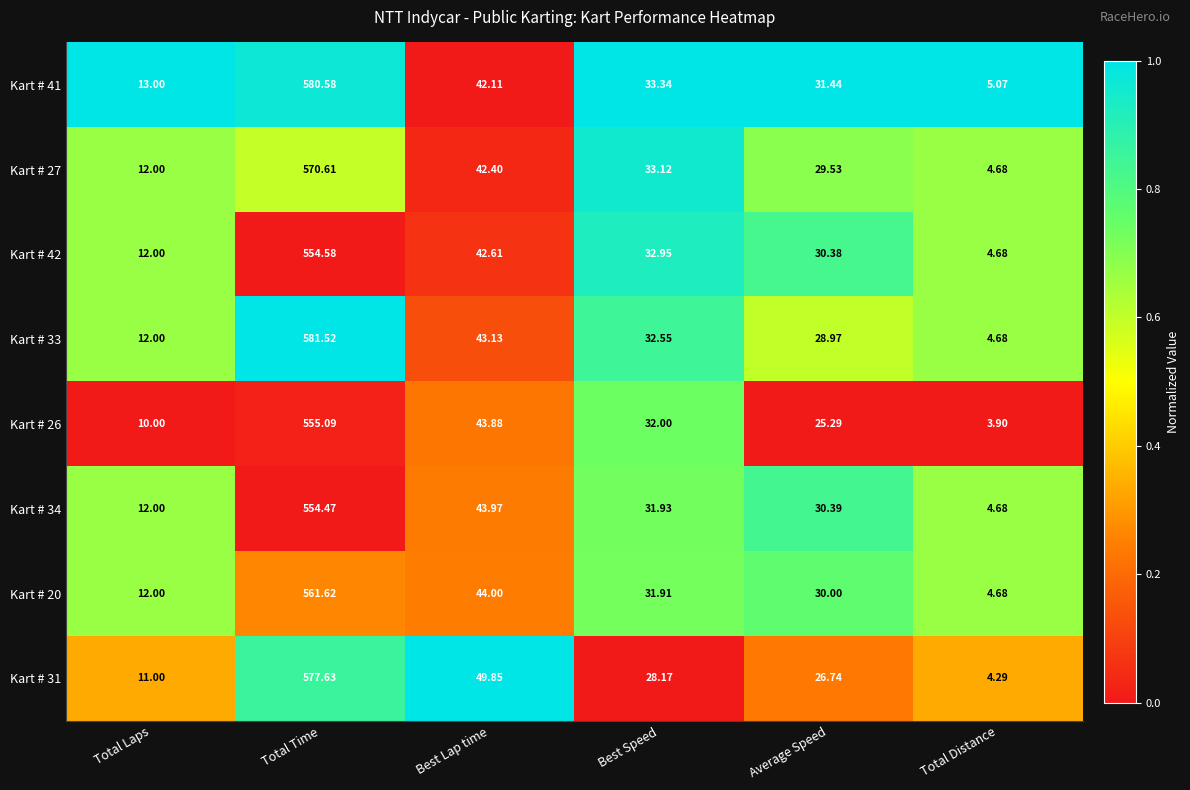

Where is Kart # 20 nearest to the value 283?

Best Lap time